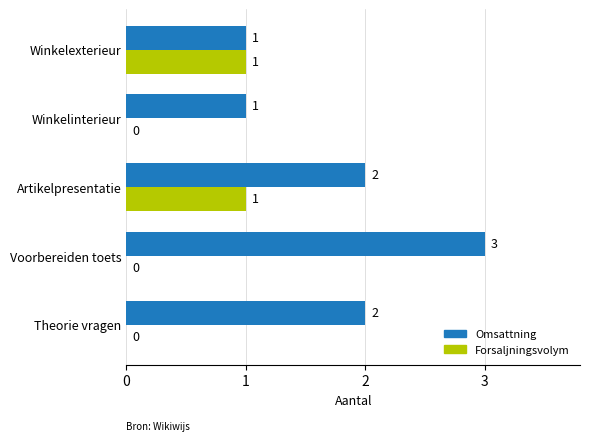

Which series has the largest total across all categories?

Omsattning